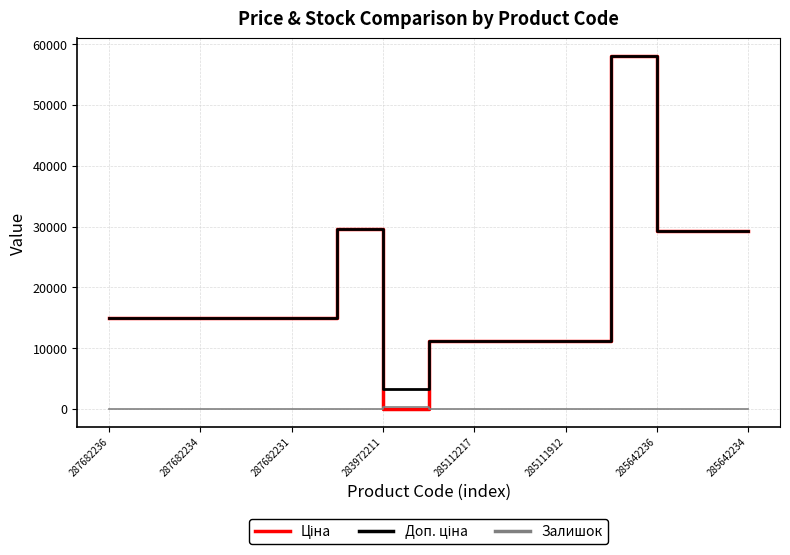

What is the maximum value shown in the chart?

58037.0